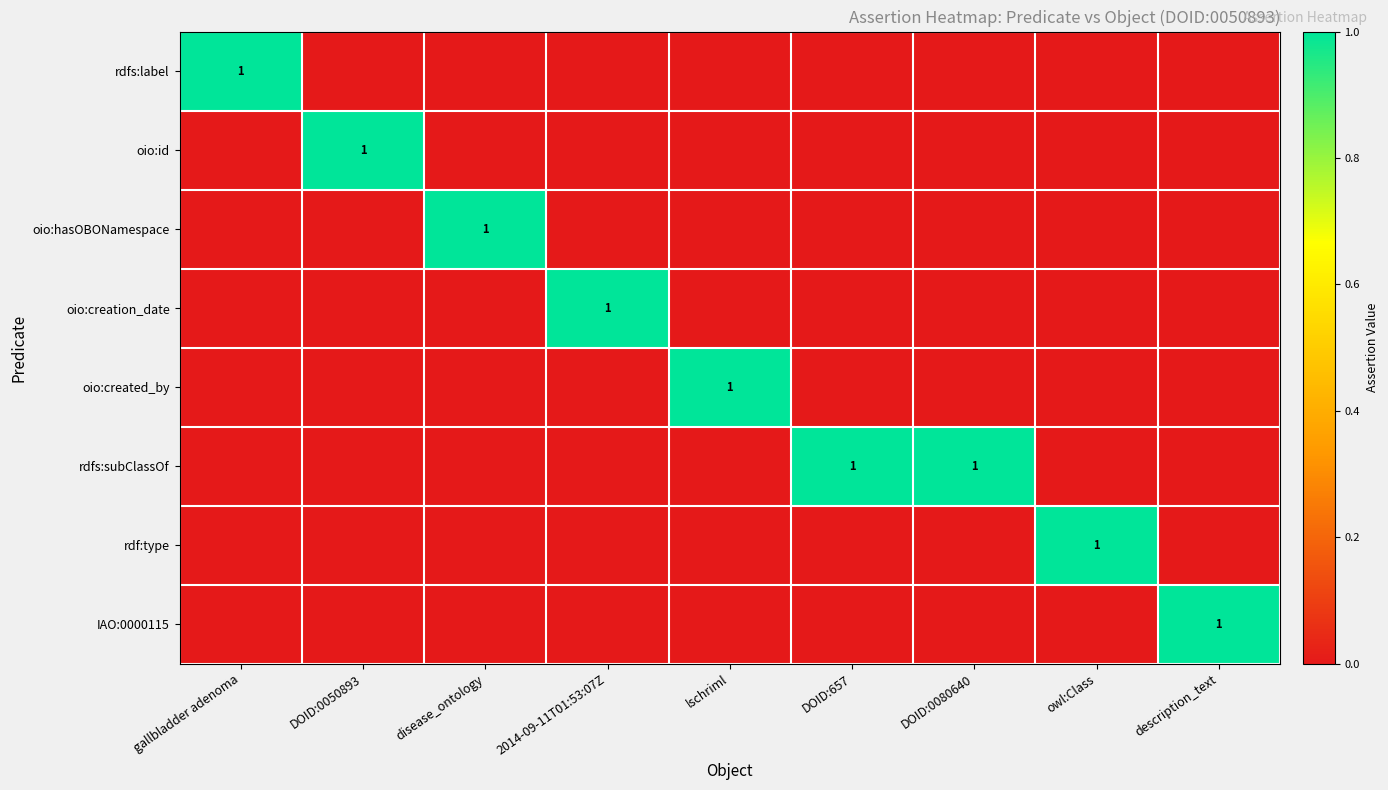

The rdf:type series shows 1 at owl:Class. True or false?

True